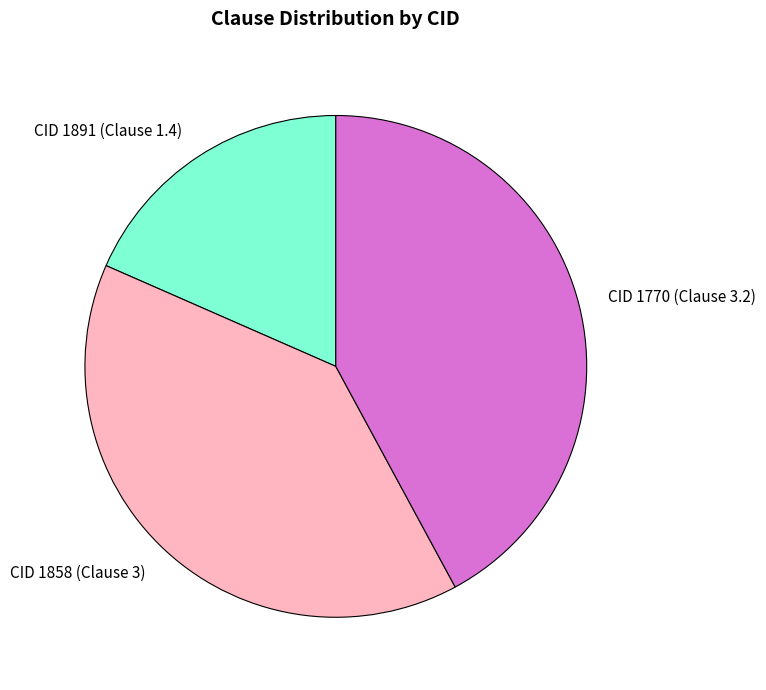

How many slices are in this pie chart?

3